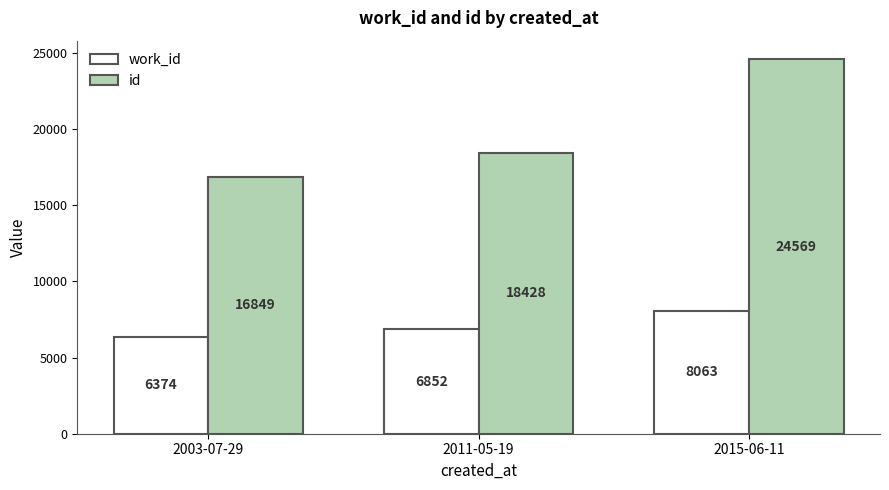

Reading left to right, extract all data points from this chart.

work_id: 6374	6852	8063
id: 16849	18428	24569